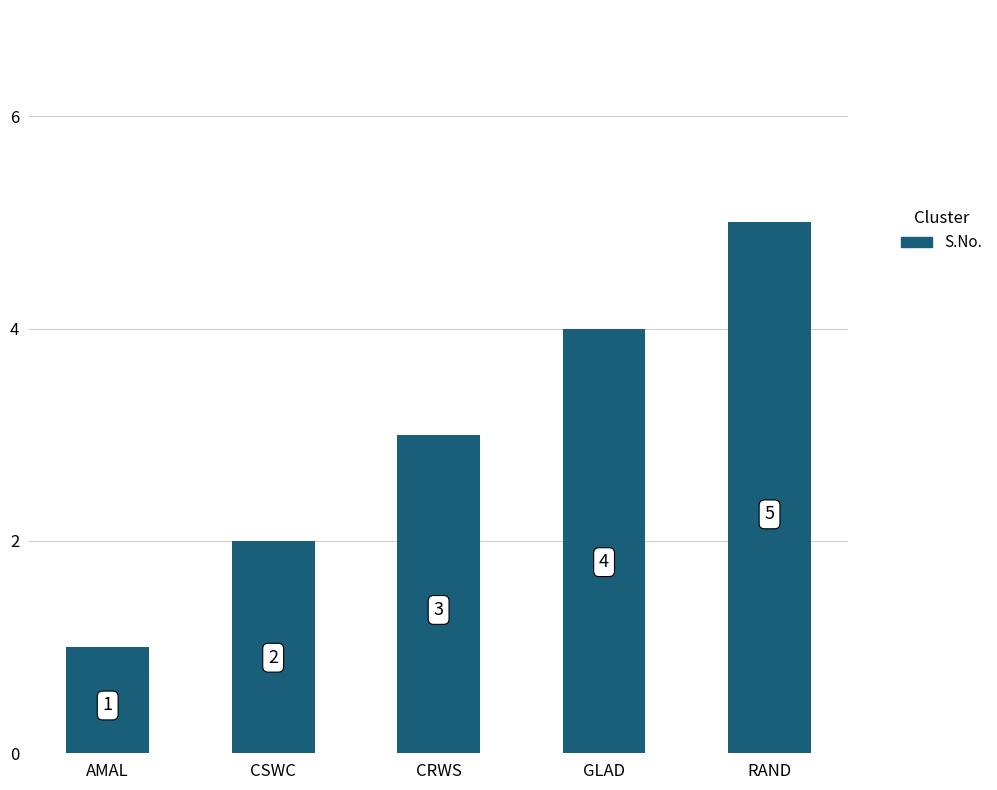

What is the sum of the values at CRWS and GLAD?

7